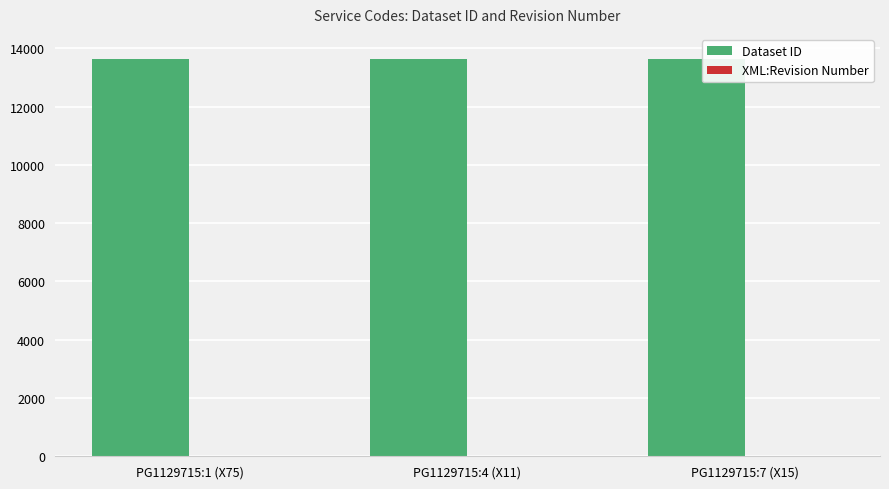

What is the sum of all Dataset ID values?

40917